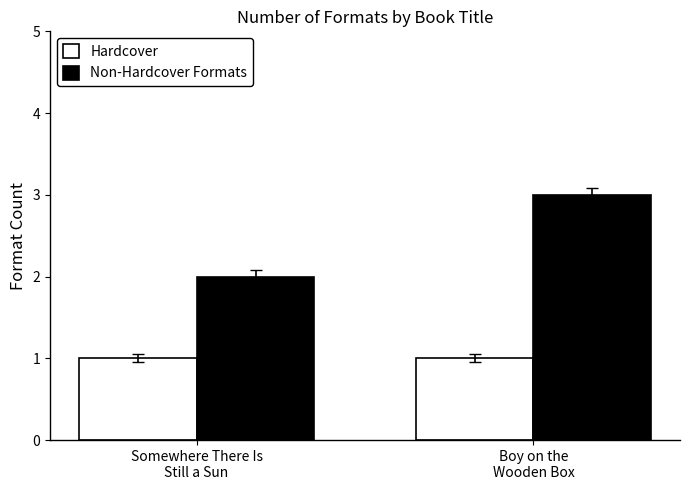

At which category is the sum across all series the highest?

Boy on the
Wooden Box